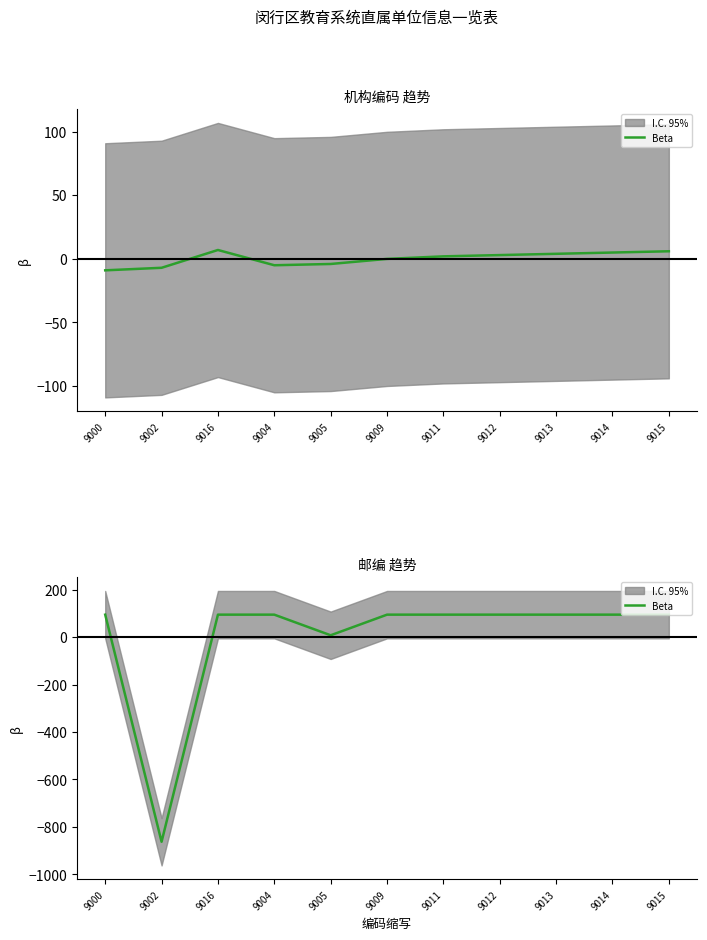

True or false: the data shows 95 at 9011.

True